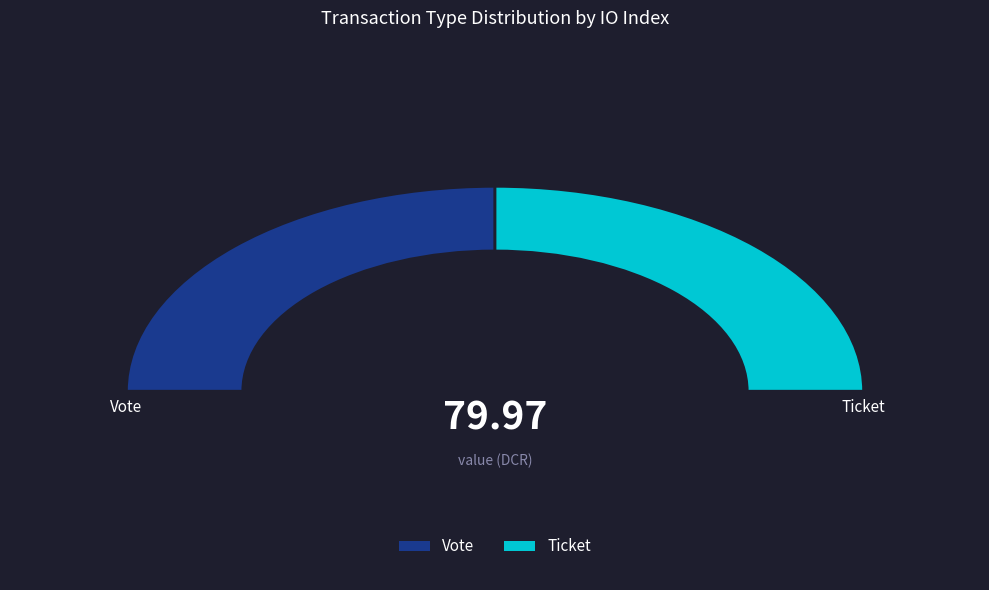

To the nearest percent, what is the combined percentage of Vote and Ticket?

100%